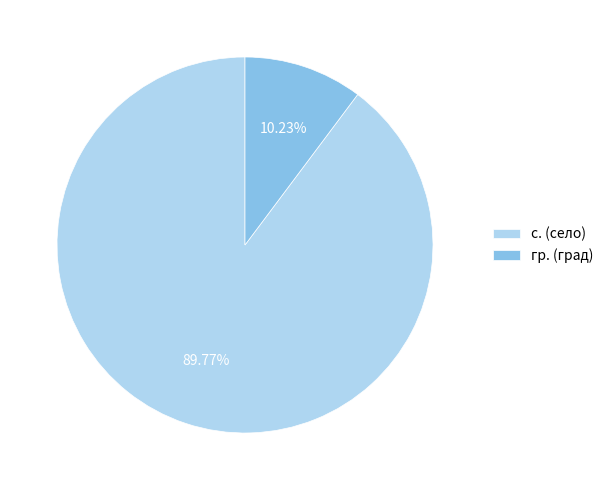

Rank the categories by value from lowest to highest.

гр. (град), с. (село)